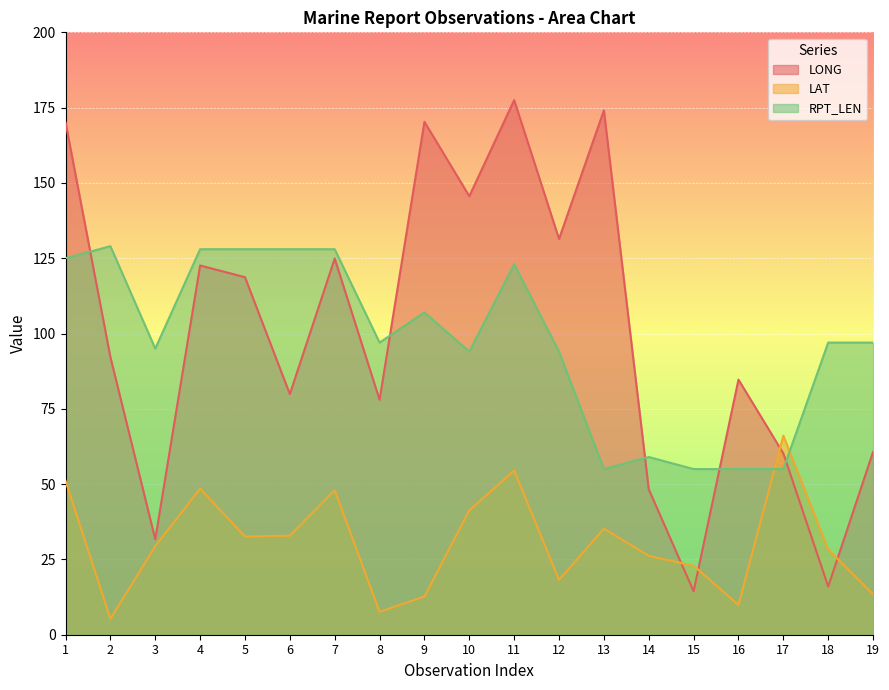

What is the spread (max minus min) of values at 4?

79.5